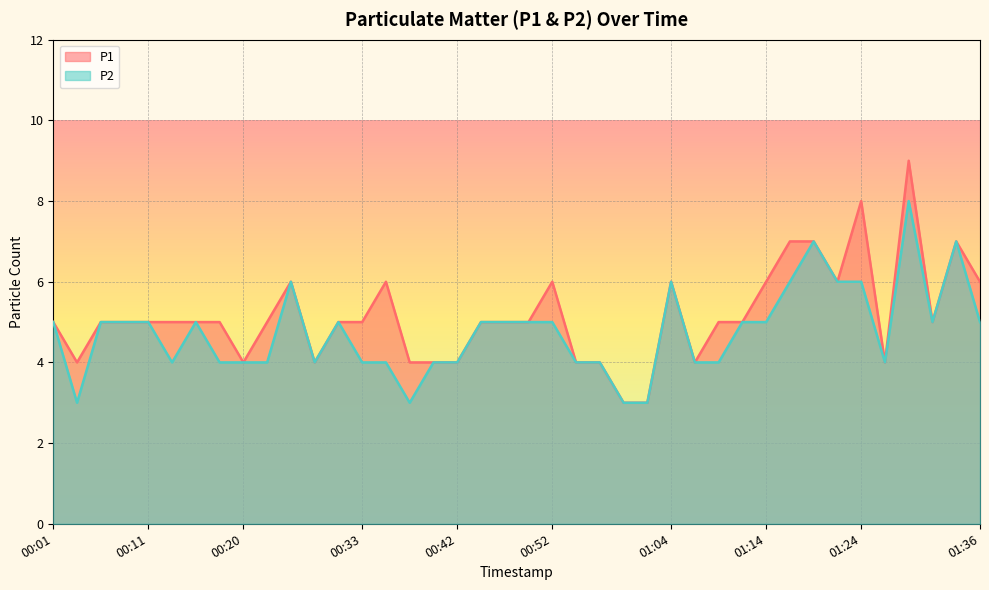

What is the difference between the second highest and second lowest values in the P1 series?

5